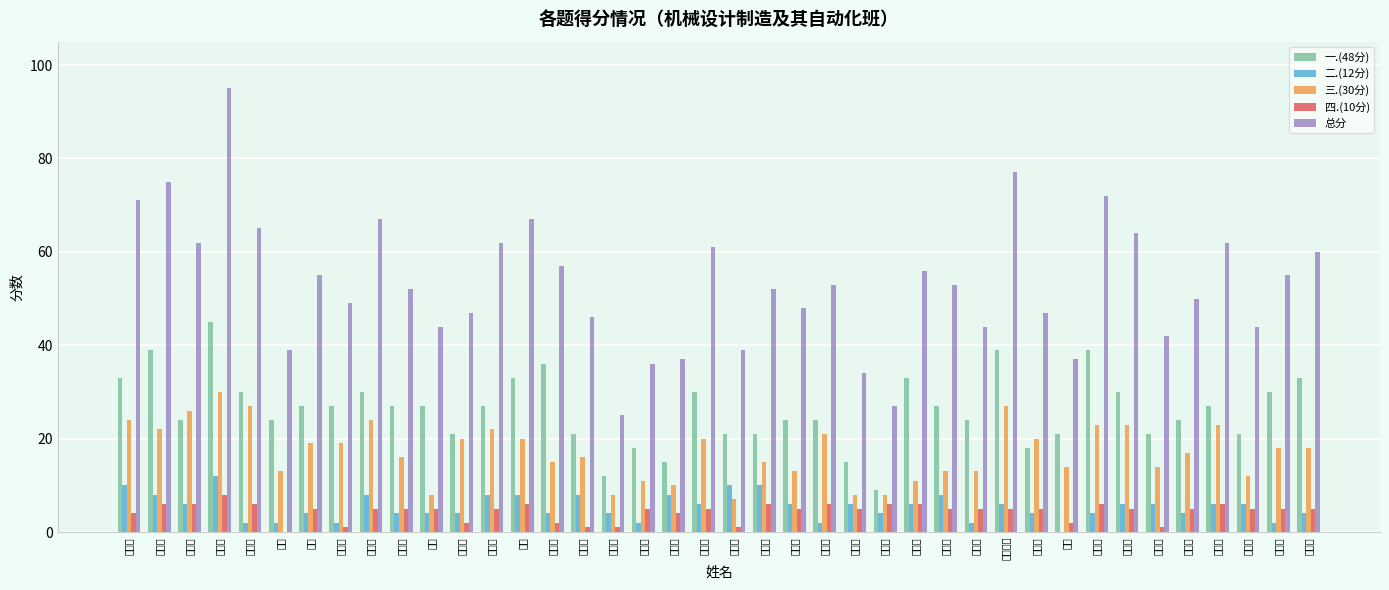

Which category has the highest value across all series?

霍鑫睿